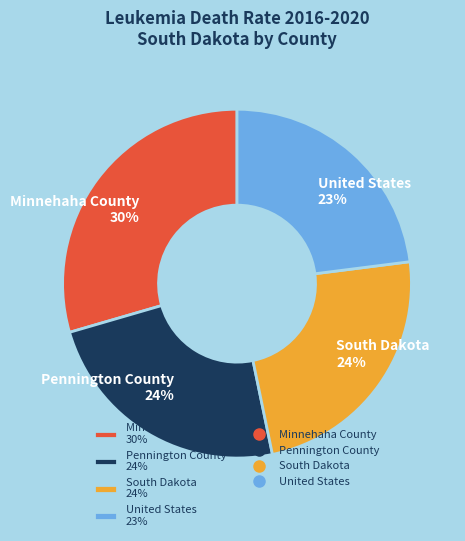

Does South Dakota represent more than half of the total?

No